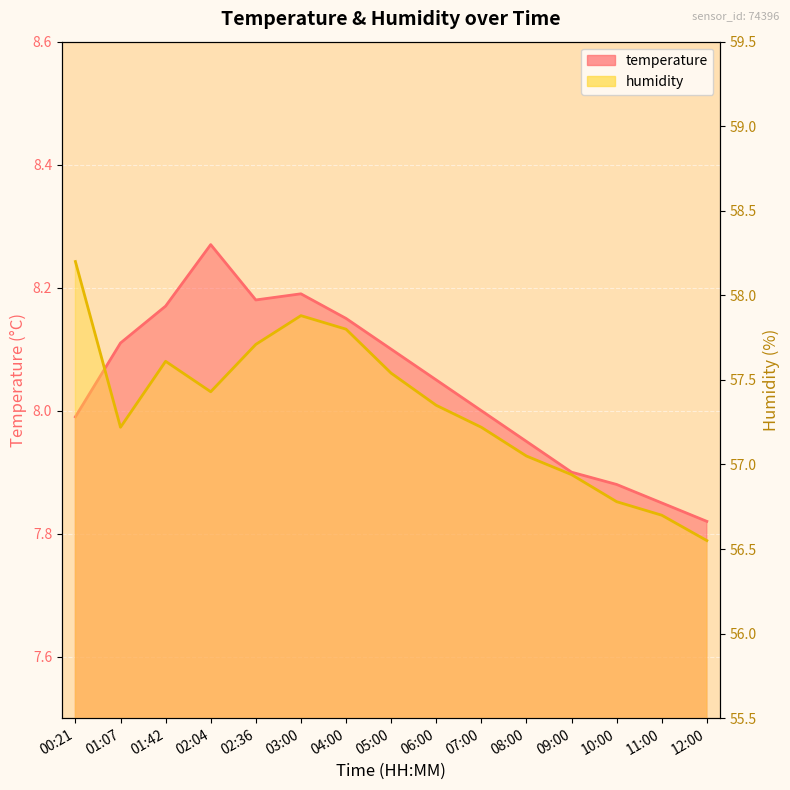

What value does the temperature series have at 01:42?

8.2